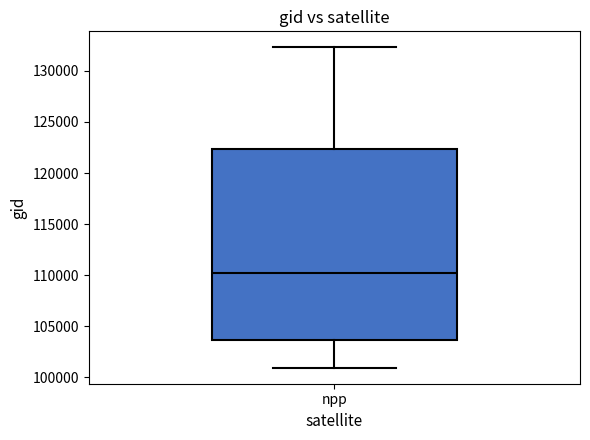

Read this box plot against the y-axis: the position of the median line, the range covered by the box, and the ends of both whiskers. The values are not printed on the chart, so give them approximately, as read against the axis.

median 110000, box 103500 to 122500, whiskers 101000 to 132500